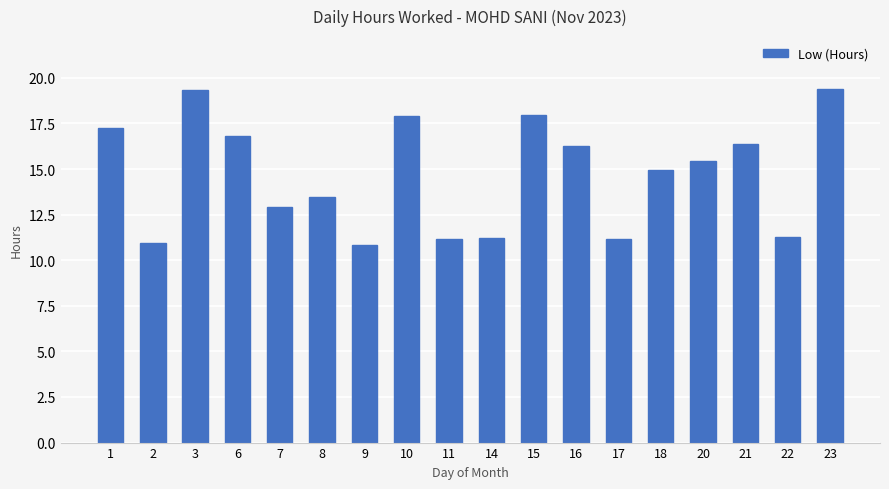

The chart shows a value of 5.1 at 3. True or false?

False